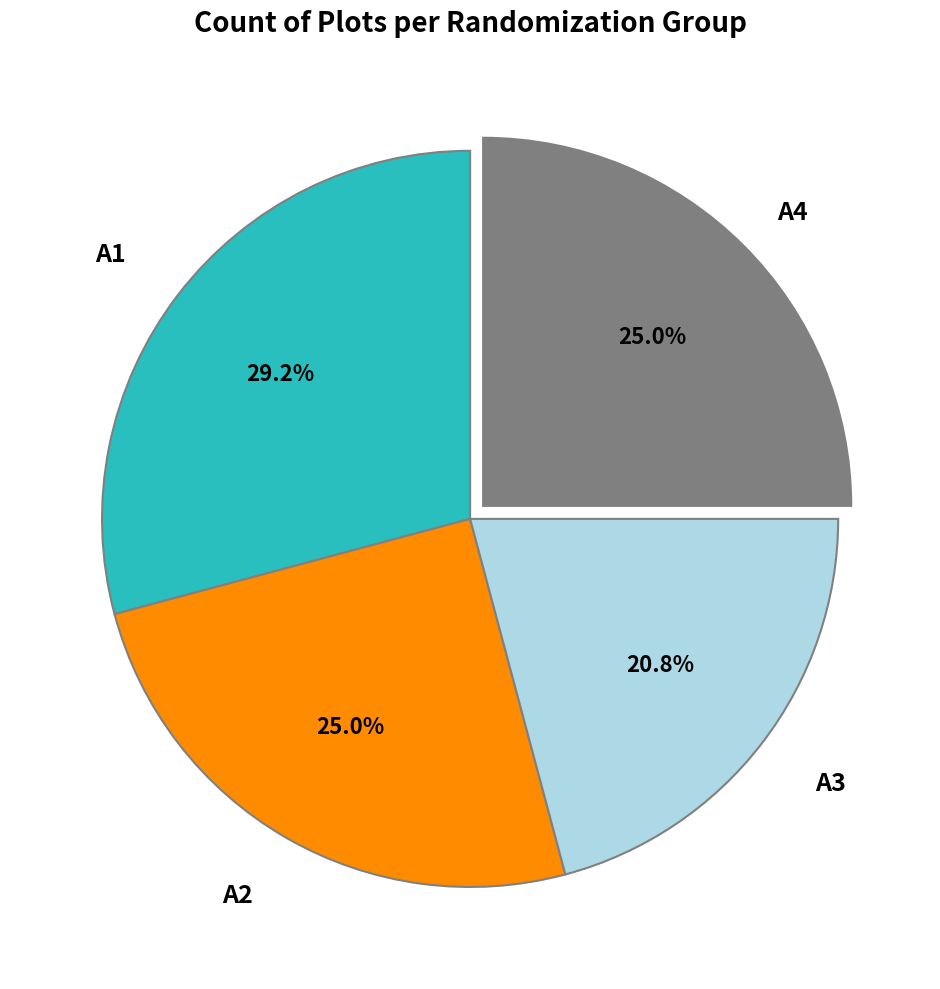

To the nearest percent, what is the average slice percentage?

25%